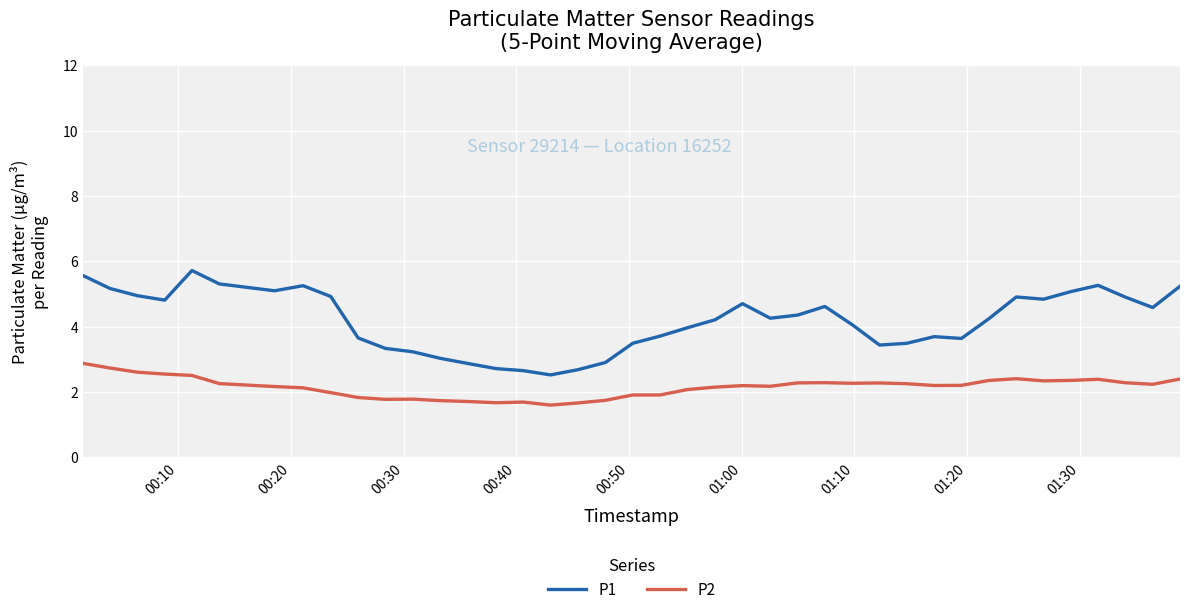

How many lines are shown in the chart?

2